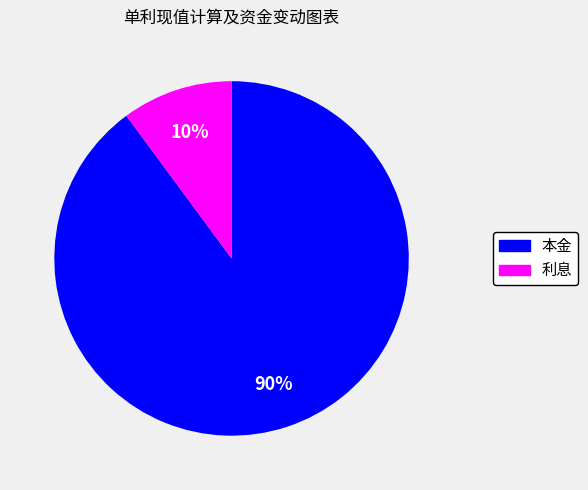

To the nearest percent, what is the combined percentage of 本金 and 利息?

100%